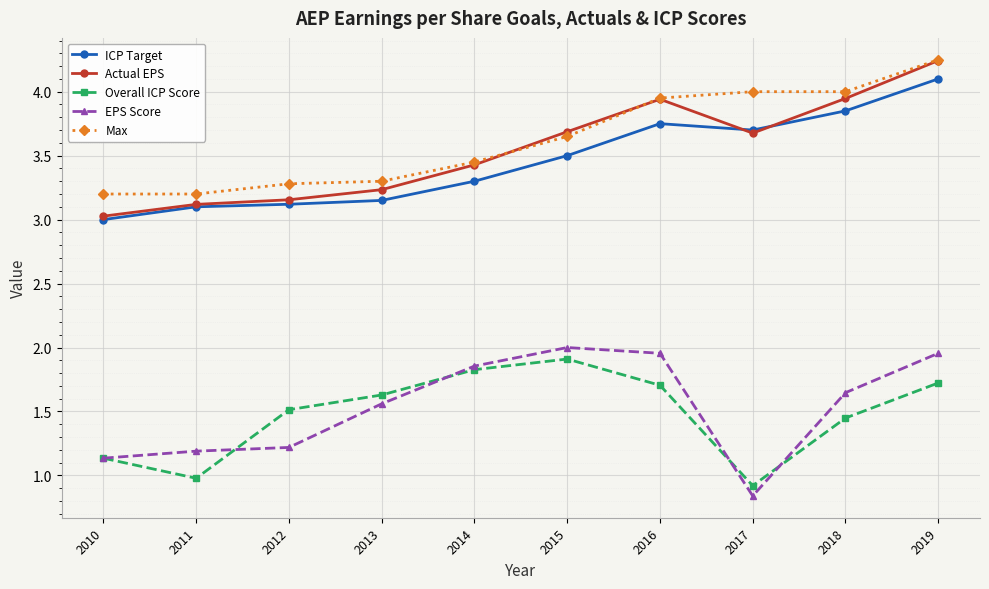

What is the value of the Actual EPS point at the 1st from the left?

3.0